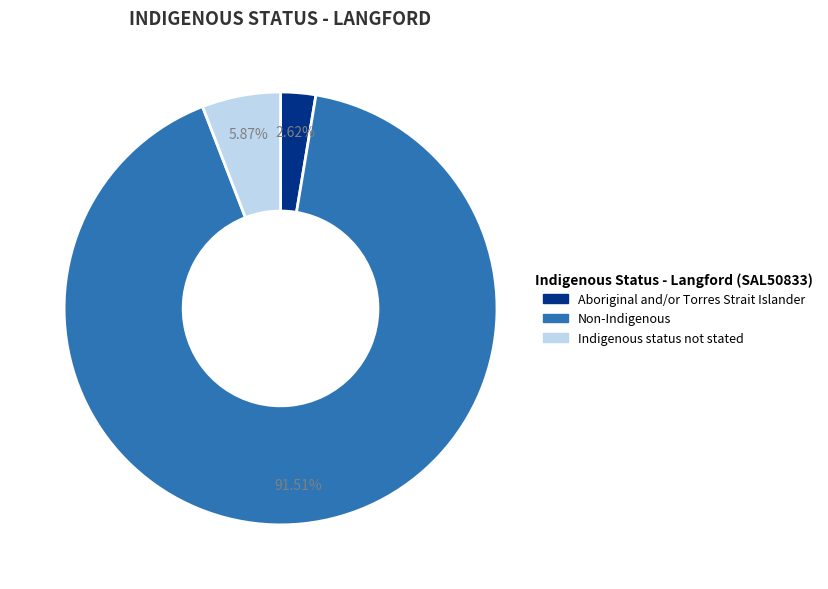

Which slice represents more than half of the pie?

Non-Indigenous